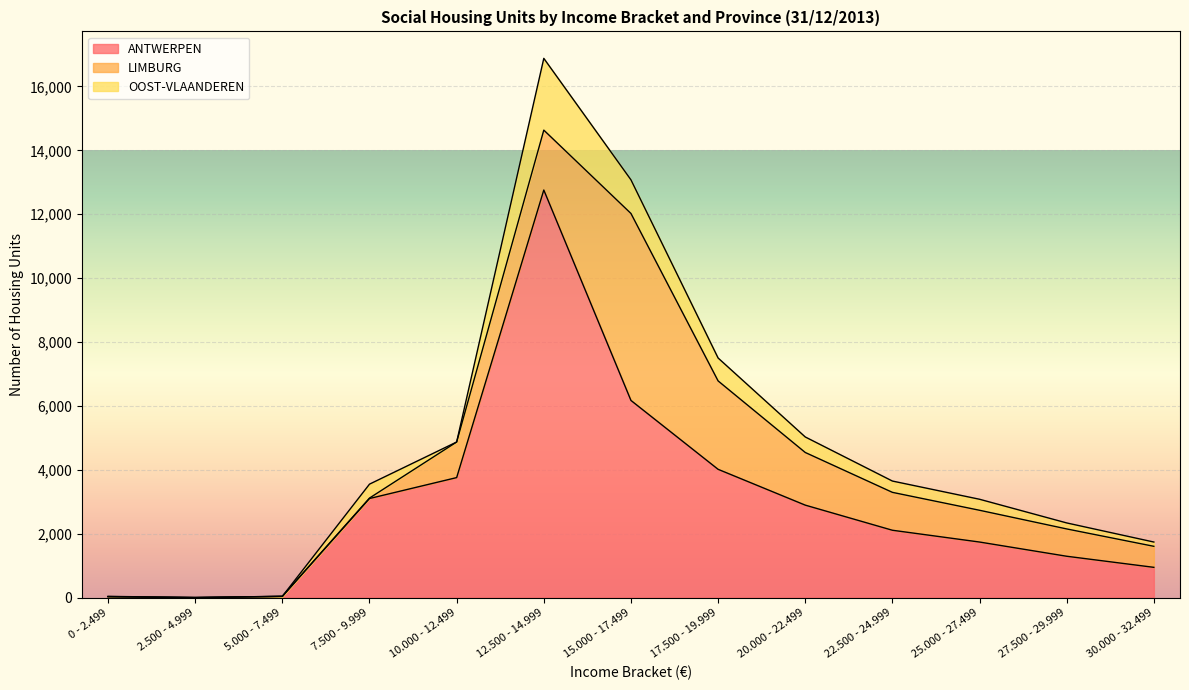

Where is ANTWERPEN nearest to the value 6380?

15.000 - 17.499